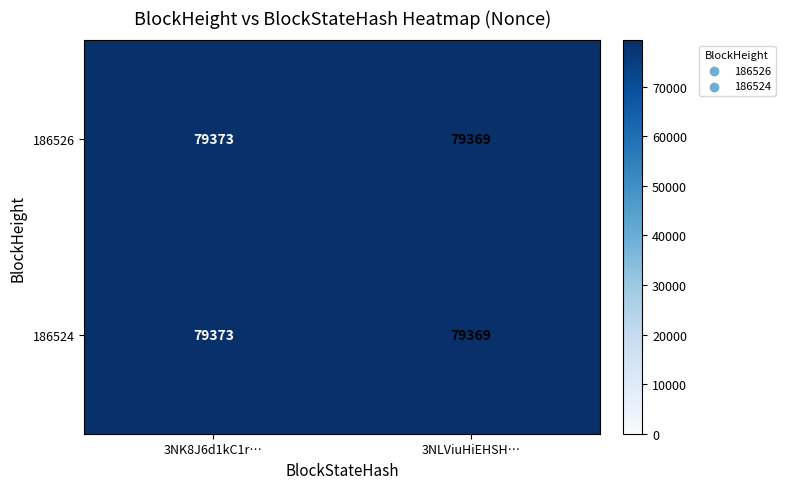

The value of 186524 at 3NK8J6d1kC1r… is 79373. True or false?

True